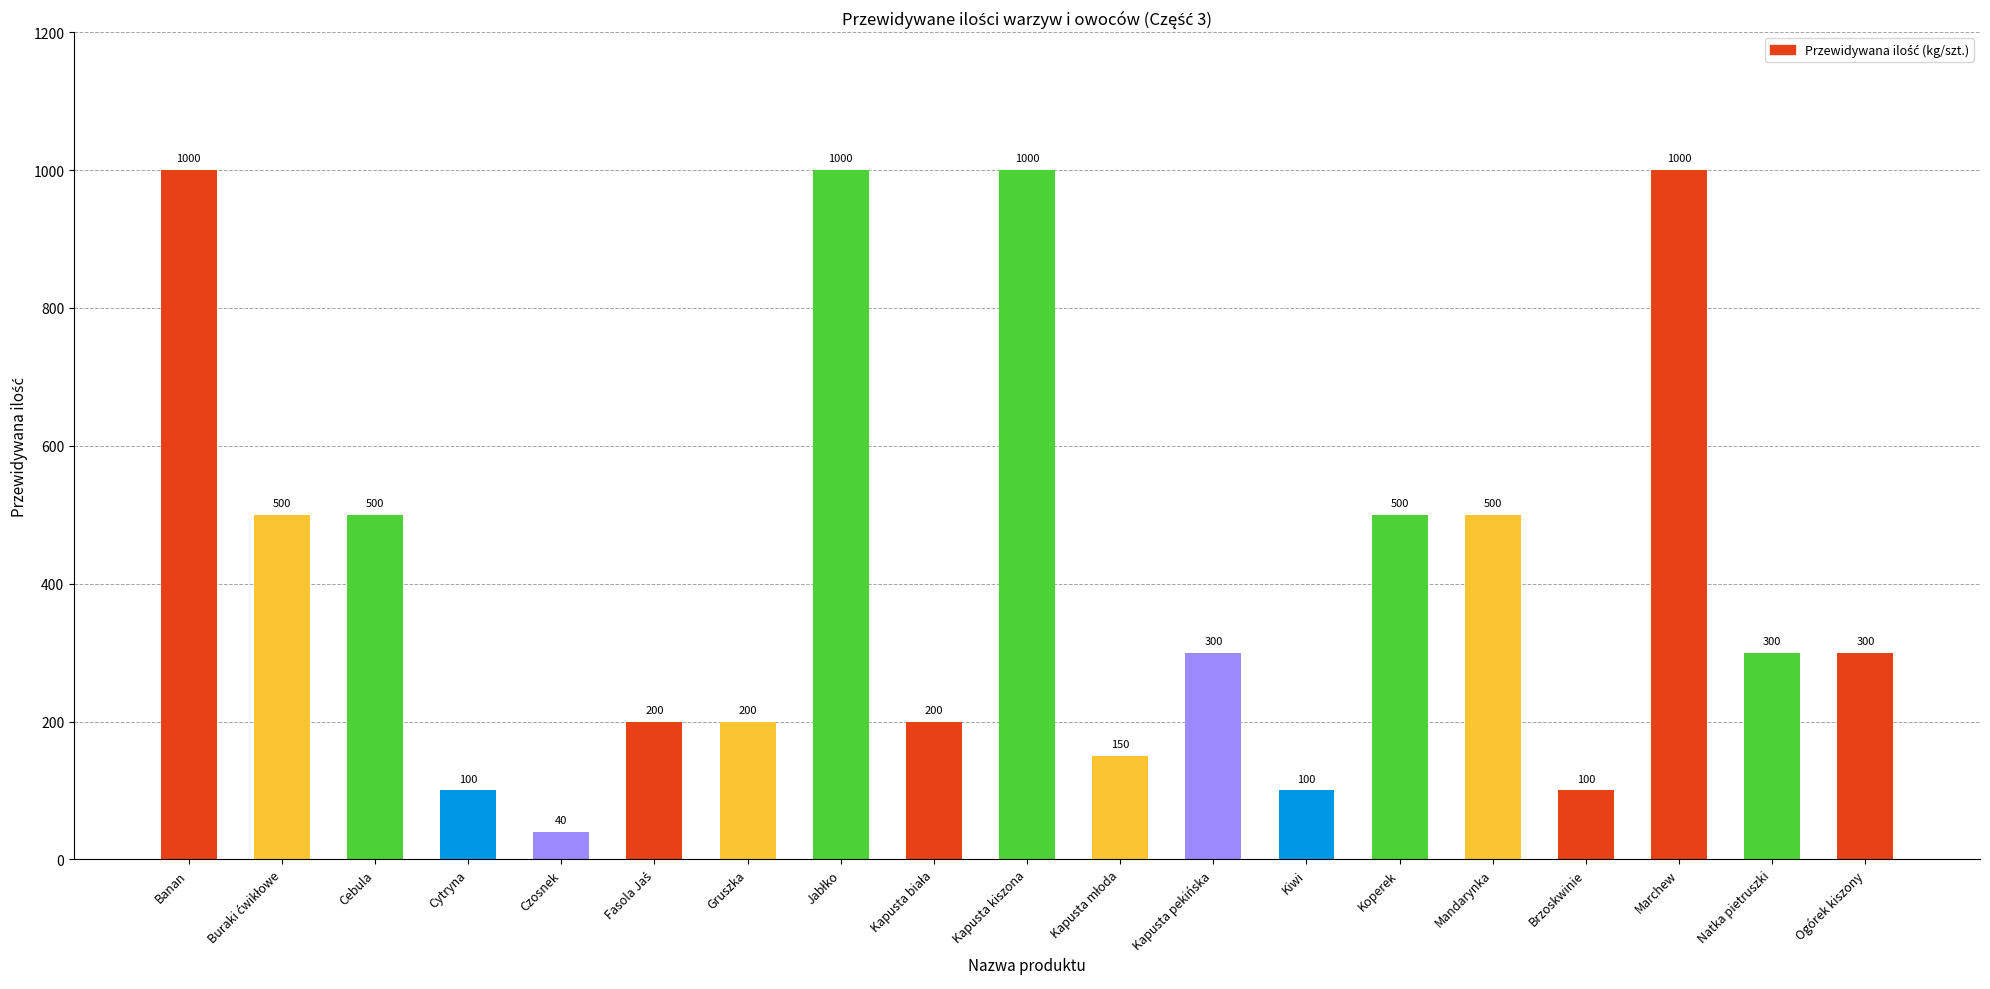

What is the average value?

421